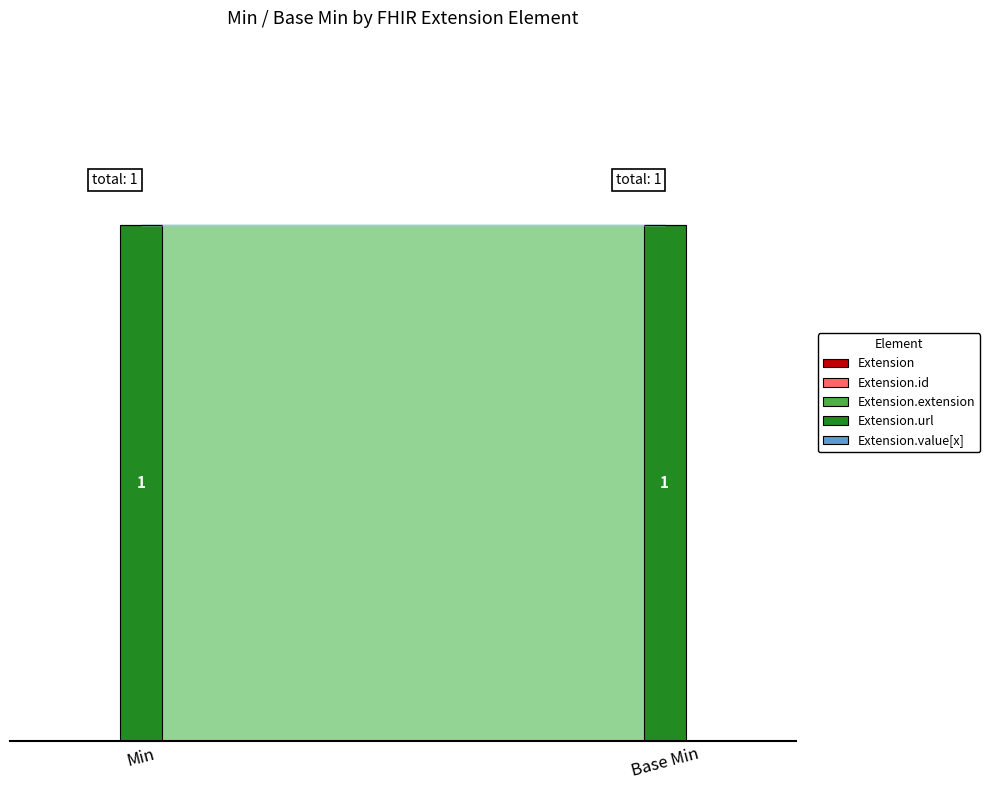

Between Extension.id and Extension, which is larger?

Extension.id